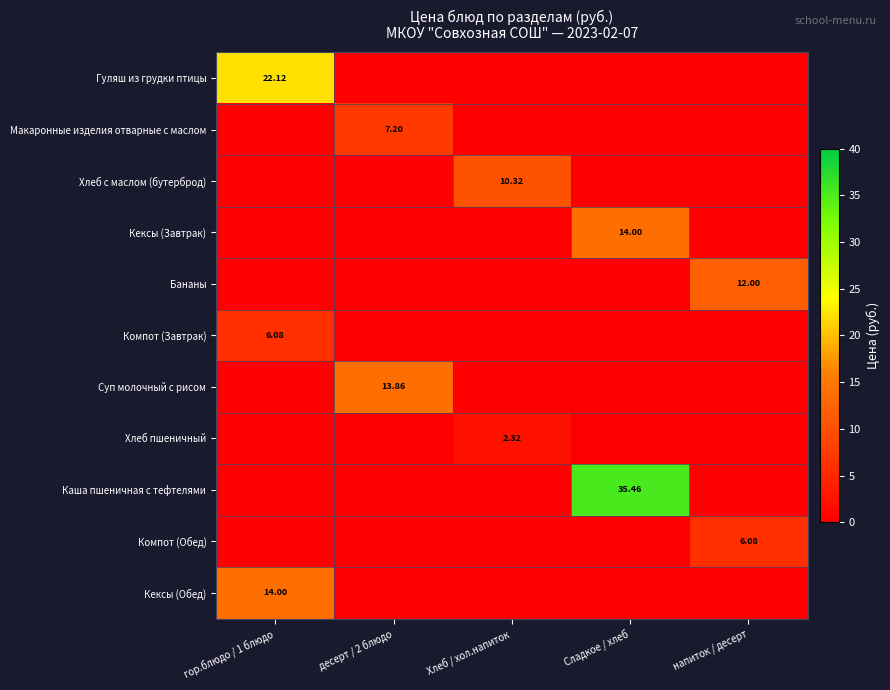

At how many categories does at least one series exceed 16?

2